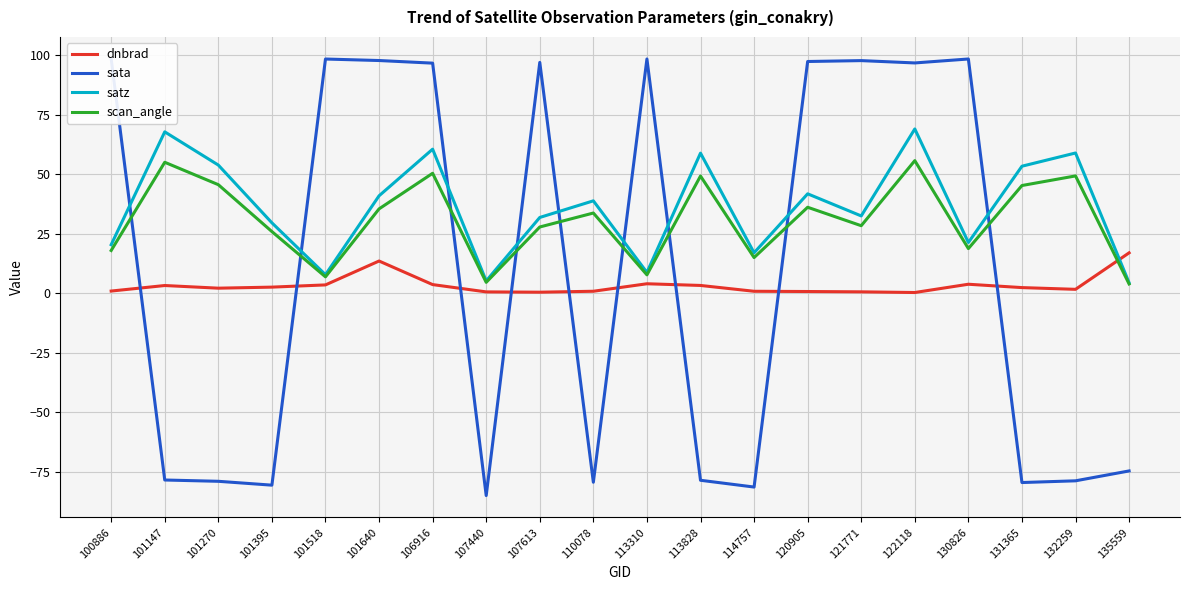

True or false: dnbrad has more than 0 points higher than both neighbors.

True